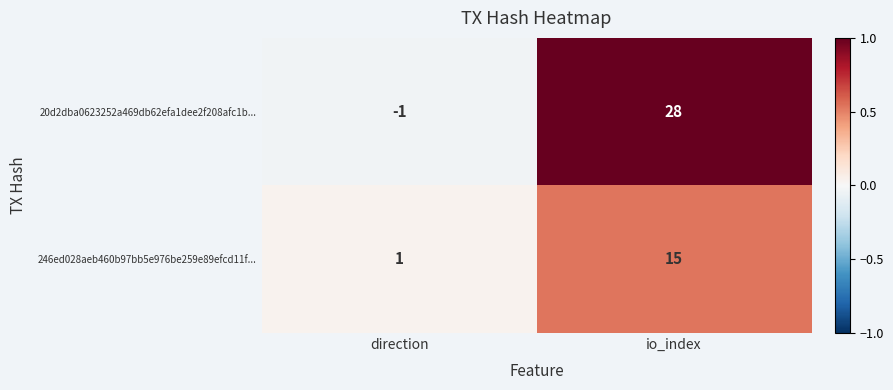

How many values in 20d2dba0623252a469db62efa1dee2f208afc1b... are above zero?

1